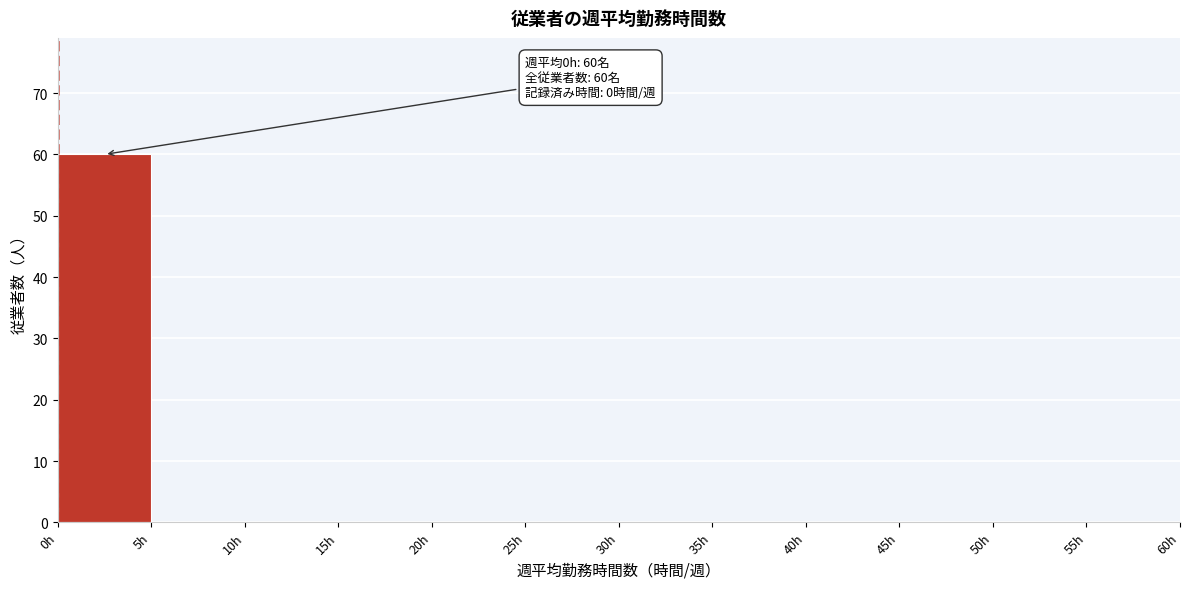

Which range on the x-axis has the tallest bar?

0 to 5